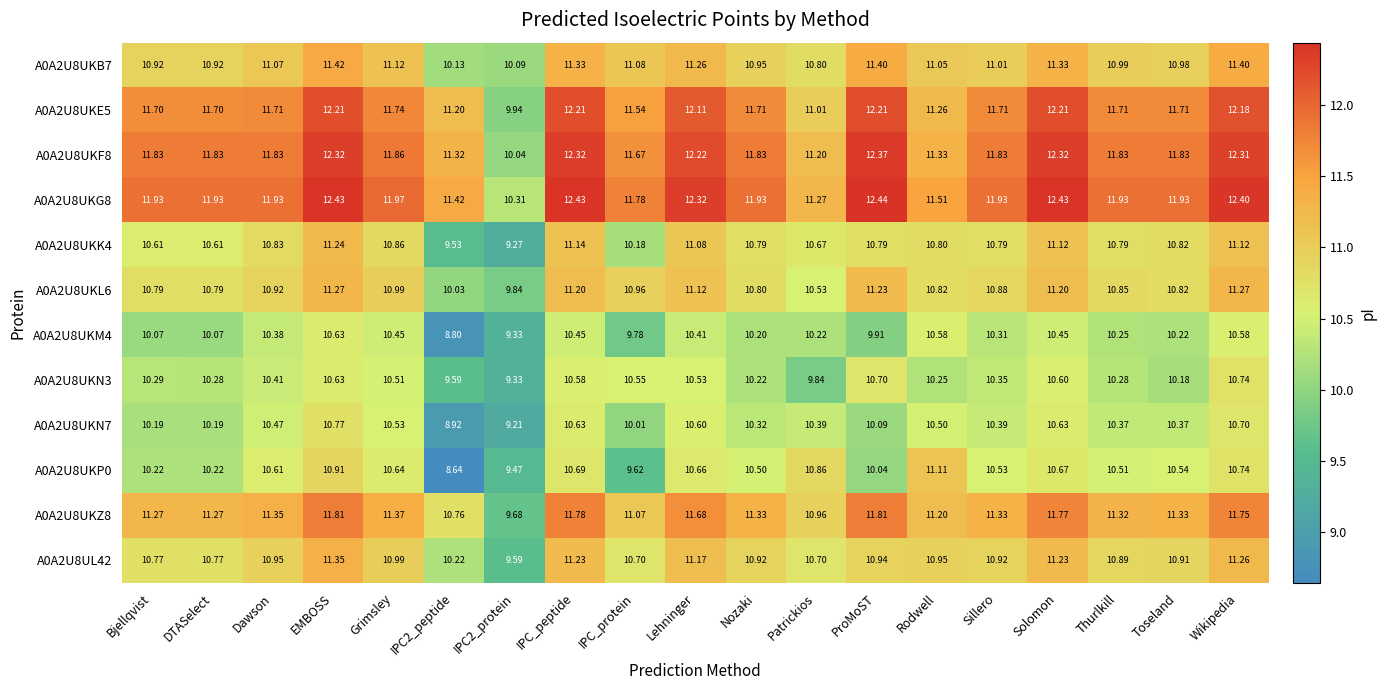

Count the number of data series in this chart.

12